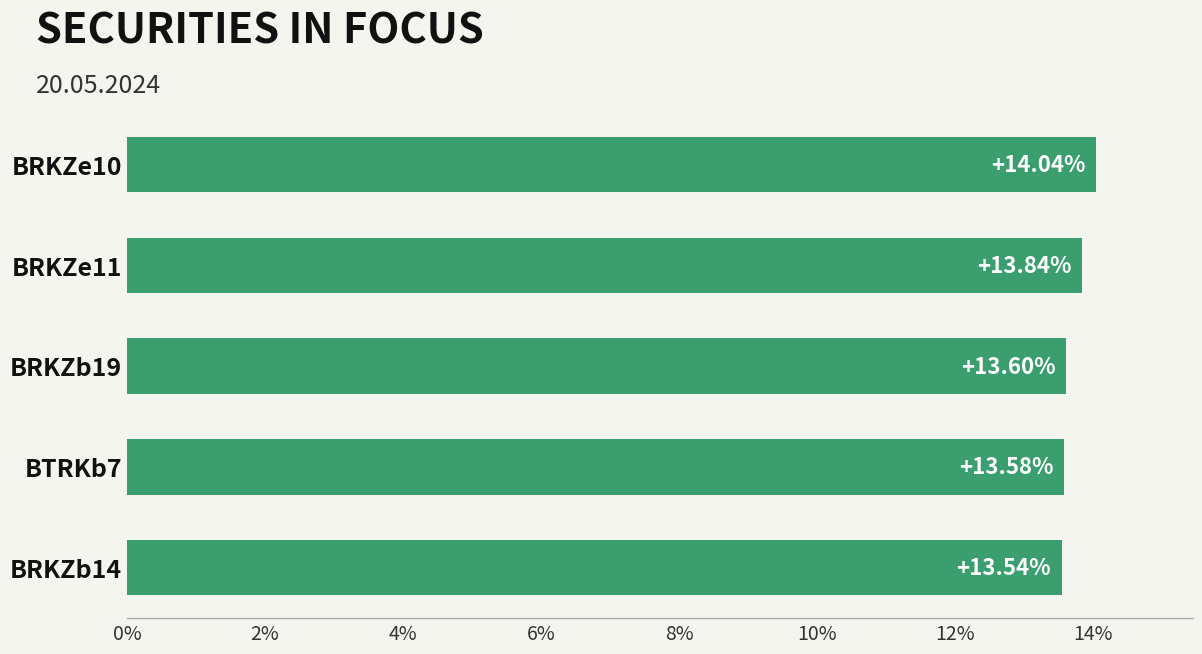

Rank the categories by value from highest to lowest.

BRKZe10, BRKZe11, BRKZb19, BTRKb7, BRKZb14